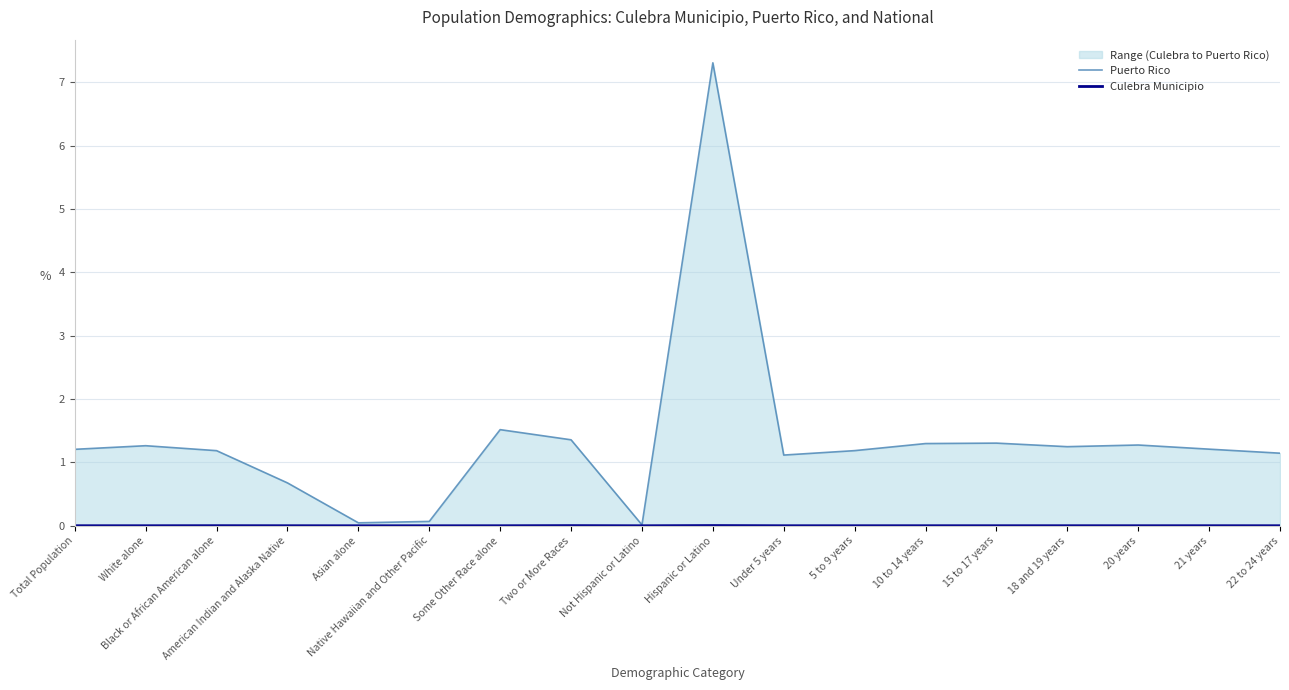

Where is the first local minimum for Culebra Municipio?

White alone